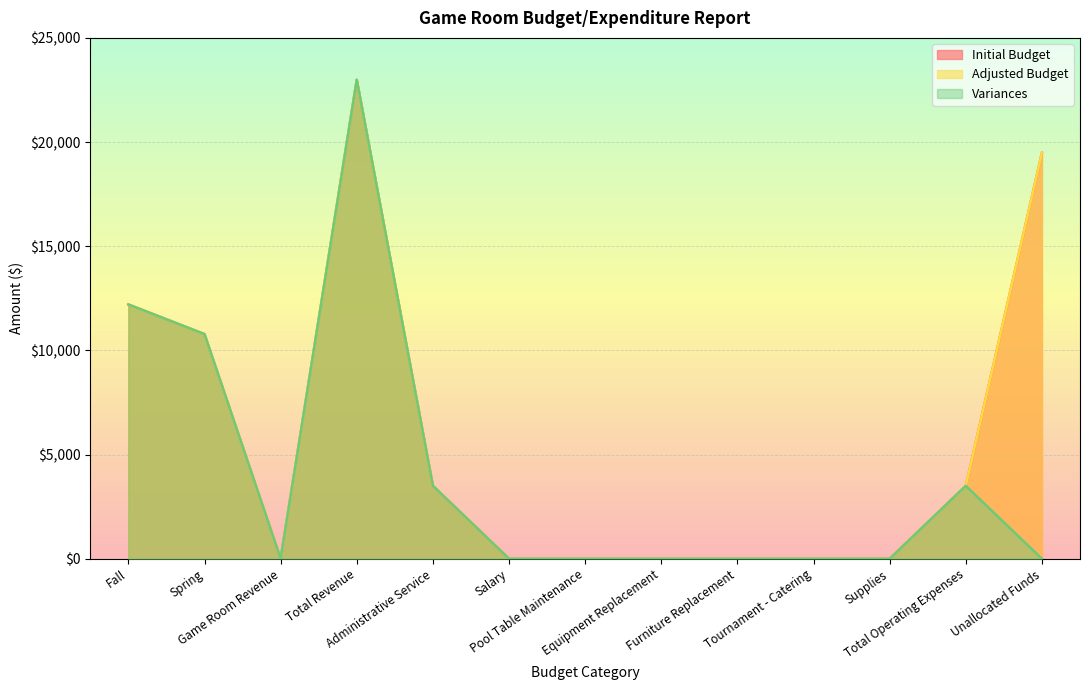

How many positive values does the Adjusted Budget series have?

6